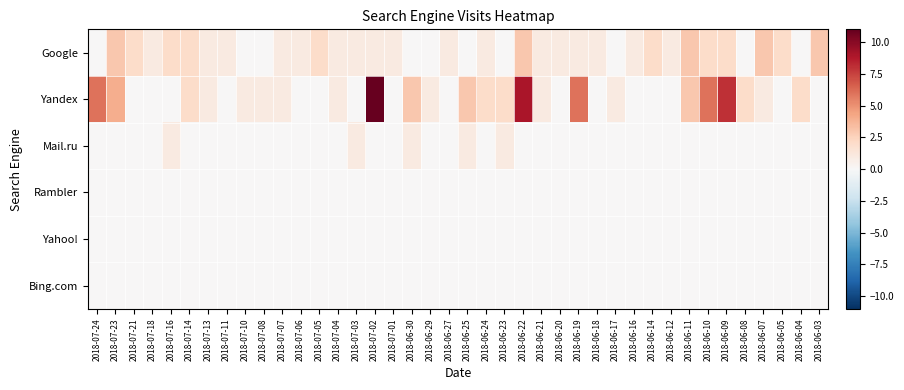

List the series in order of their peak value, lowest first.

Rambler, Yahoo!, Bing.com, Mail.ru, Google, Yandex